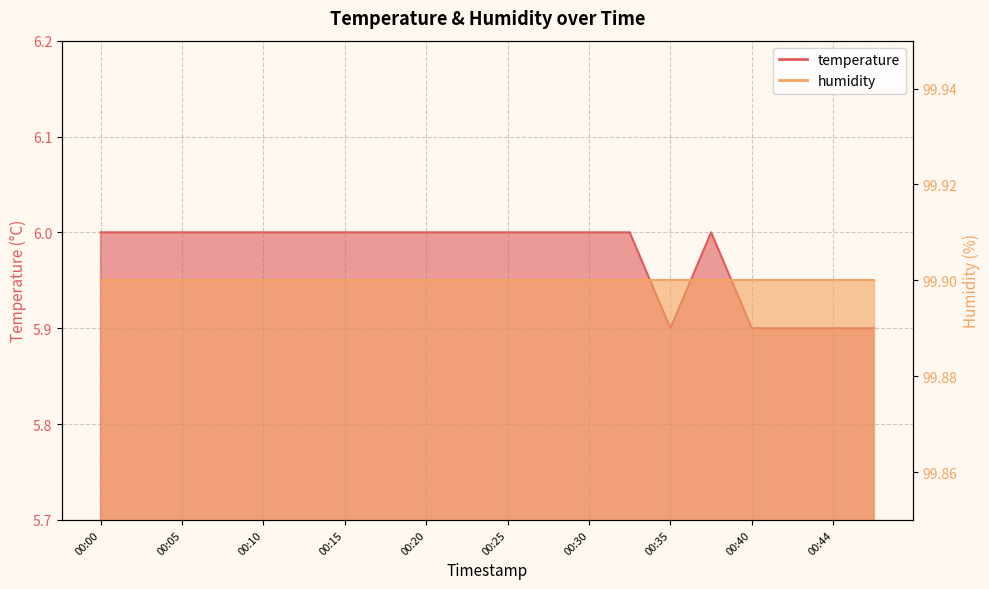

Where is the data nearest to the value 5?

00:35